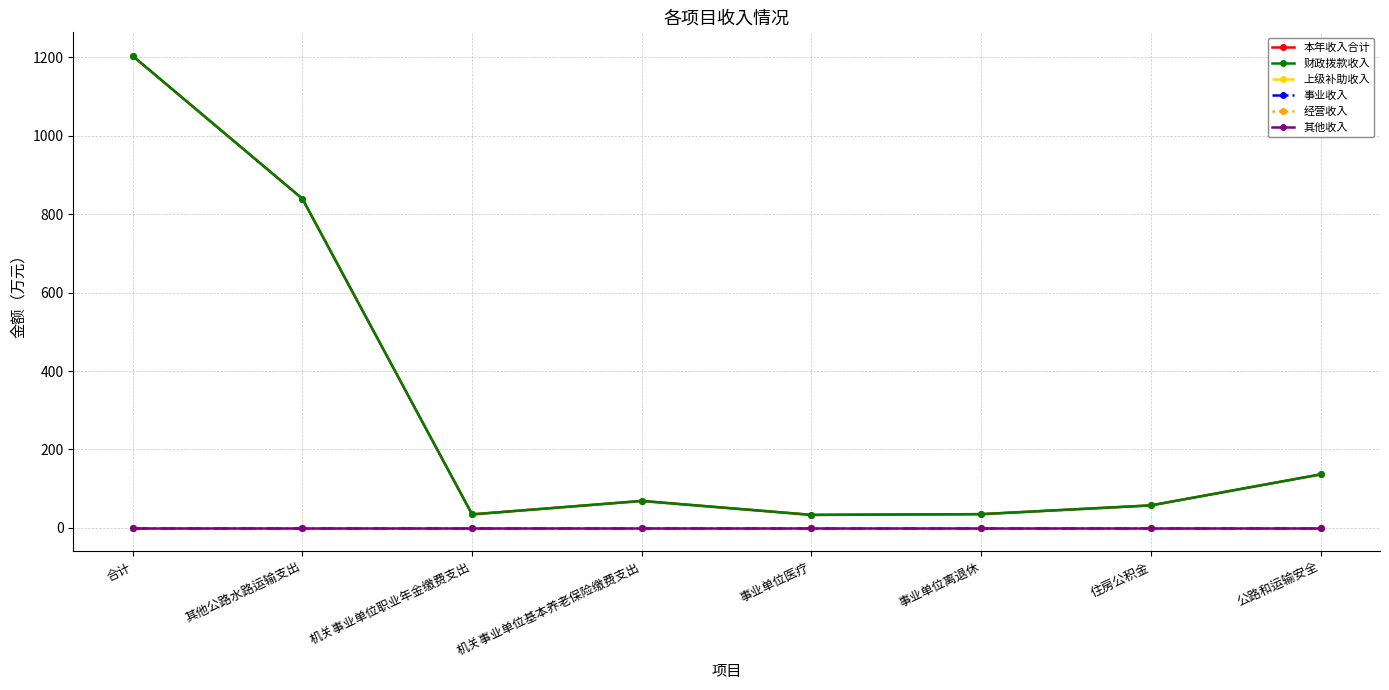

Does the chart have visible grid lines?

Yes